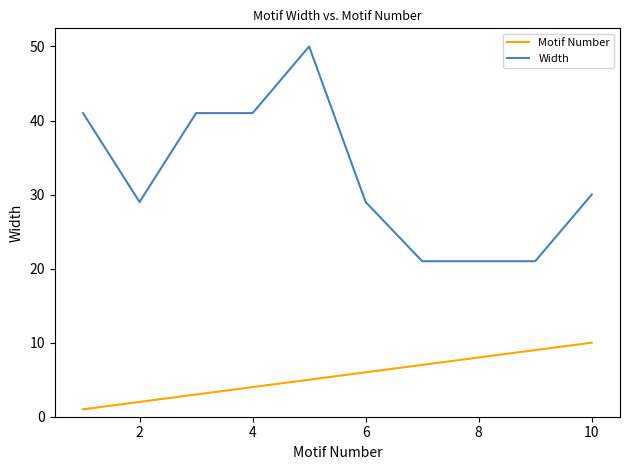

What is the maximum value shown in the chart?

50